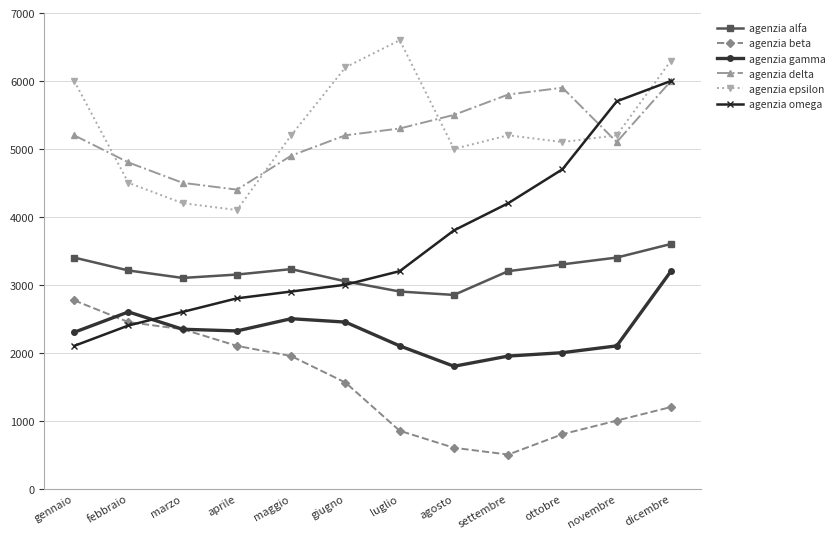

What position from the left is gennaio?

1